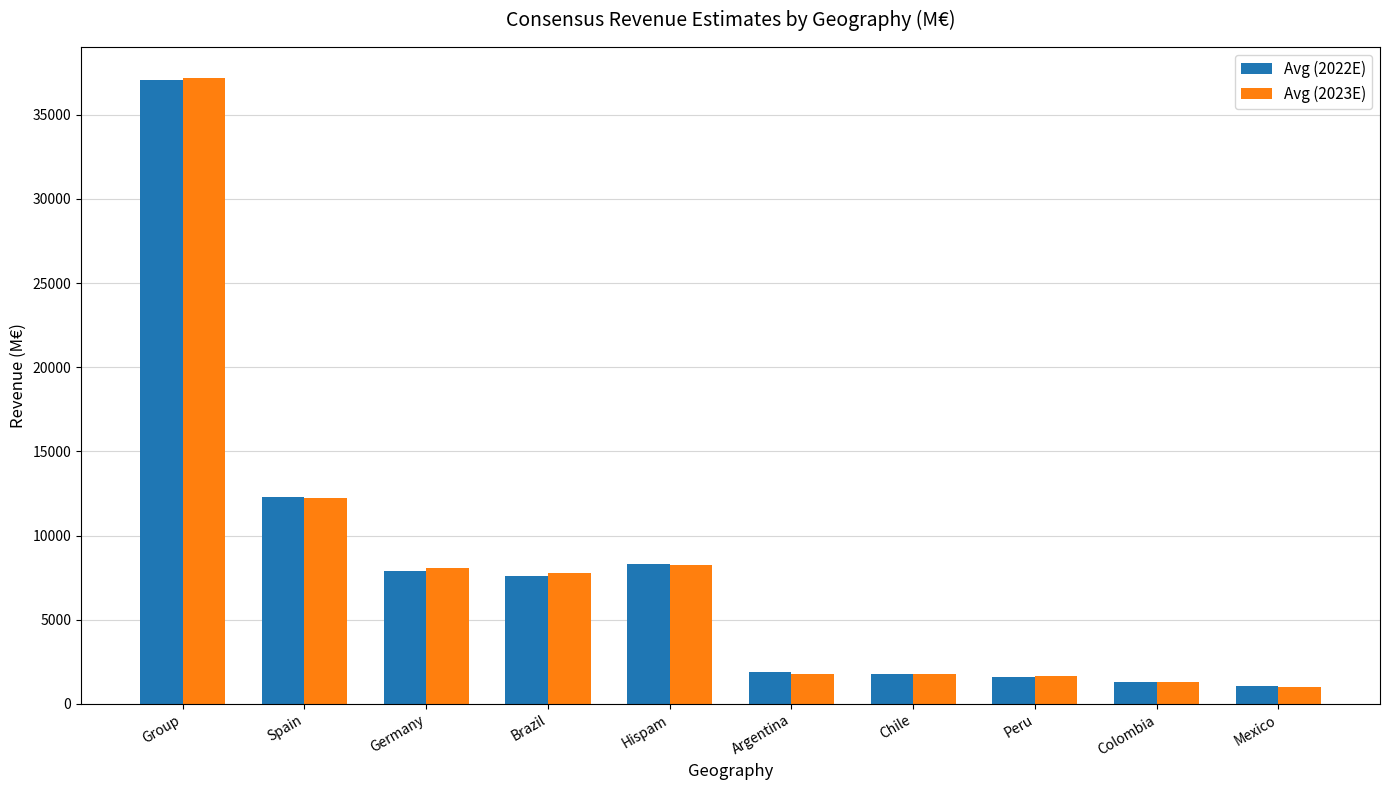

Are the bars grouped side by side (vs. stacked)?

Yes